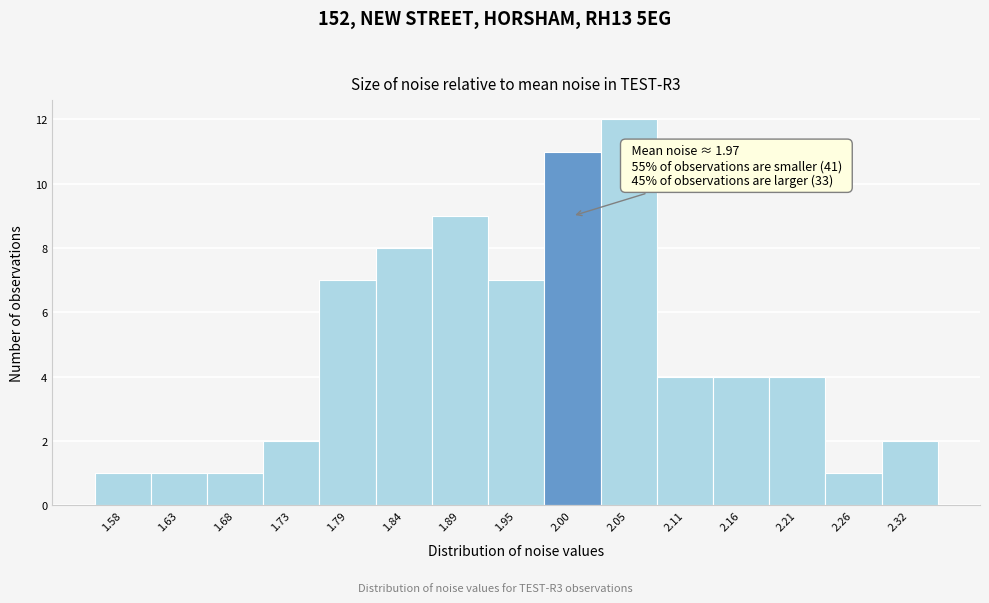

Which range on the x-axis has the tallest bar?

2.03 to 2.08